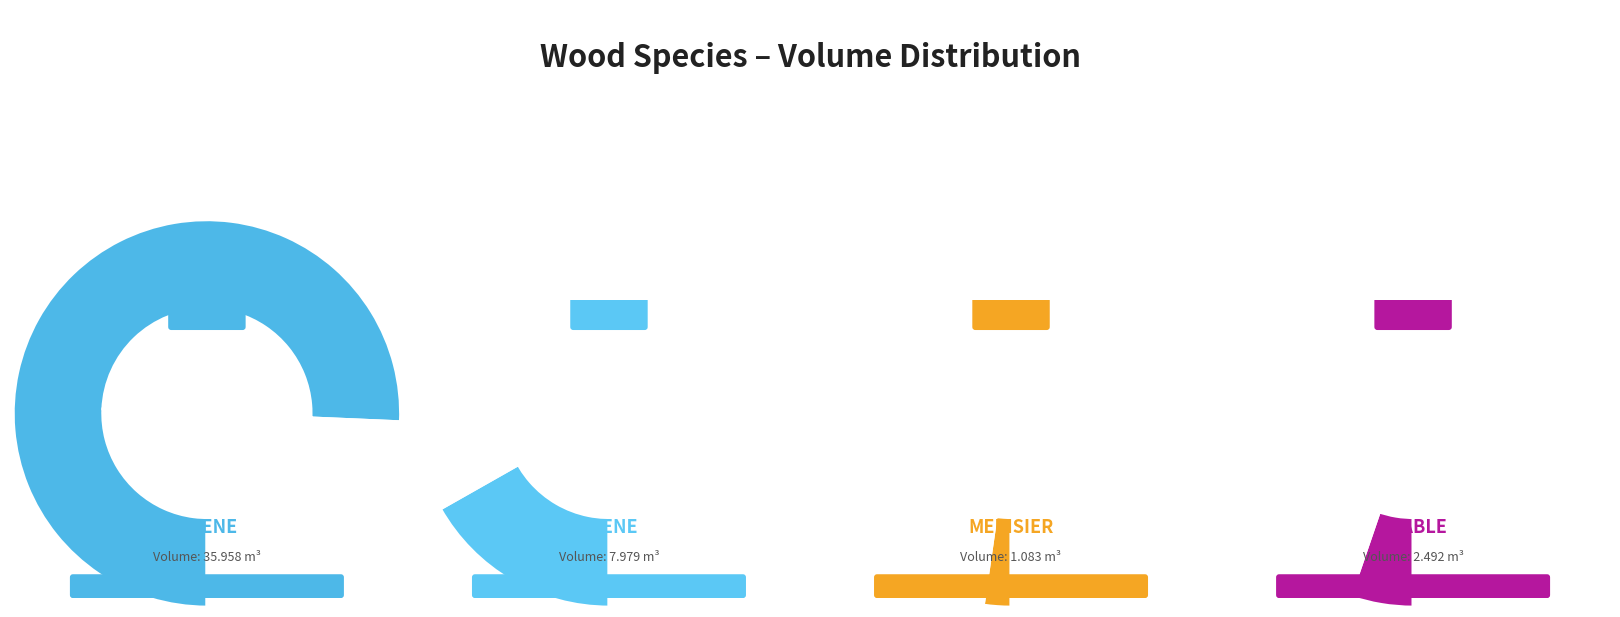

How many slices are in this pie chart?

4